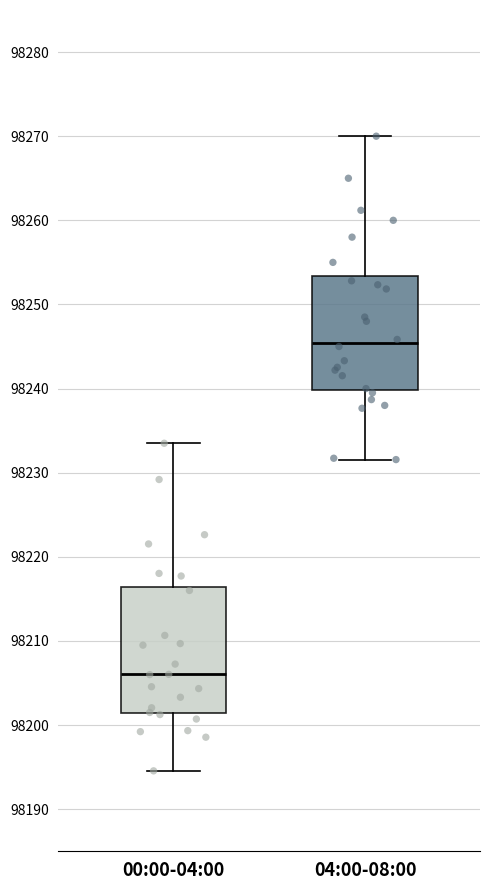

Reading left to right, read every box against the y-axis: the position of its median line, the range the box covers, and the ends of its whiskers. The values are not printed on the chart, so give them approximately, as read against the axis.

00:00-04:00: median 98206, box 98201 to 98216, whiskers 98195 to 98234
04:00-08:00: median 98245, box 98240 to 98253, whiskers 98232 to 98270